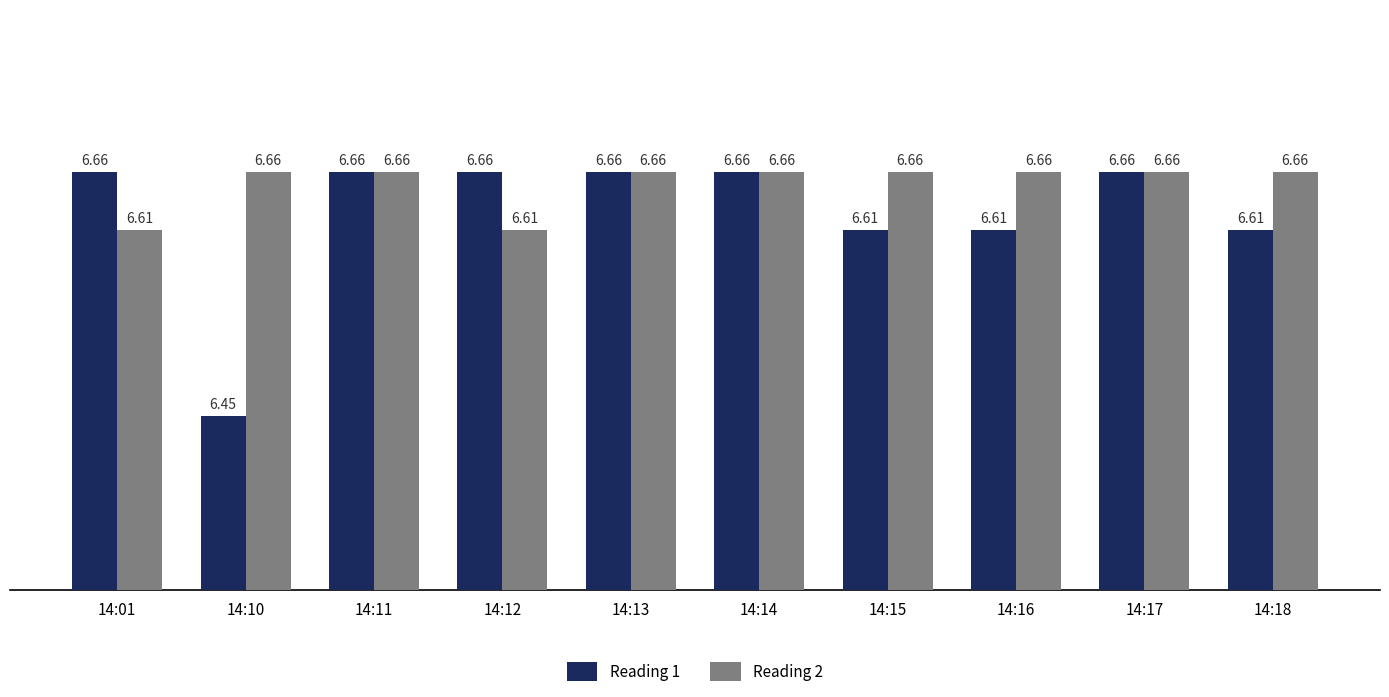

Which series changed the most between 14:10 and 14:18?

Reading 1